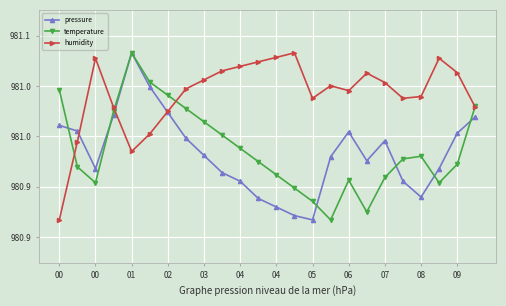

What are all the series names shown in the legend?

pressure, temperature, humidity